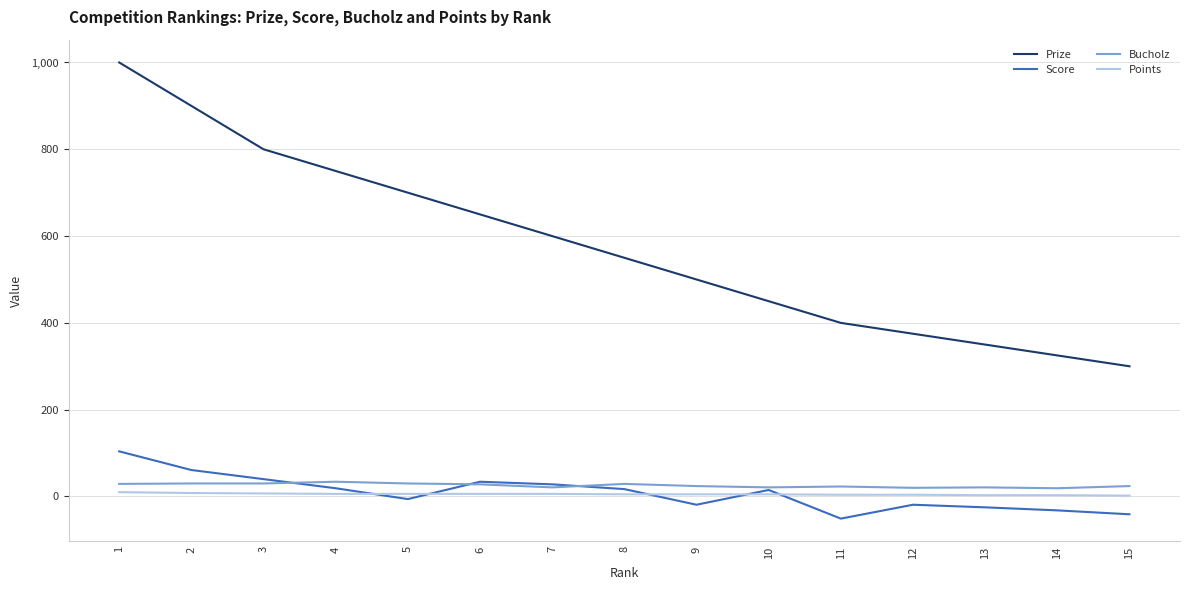

What is the greatest value displayed?

1000